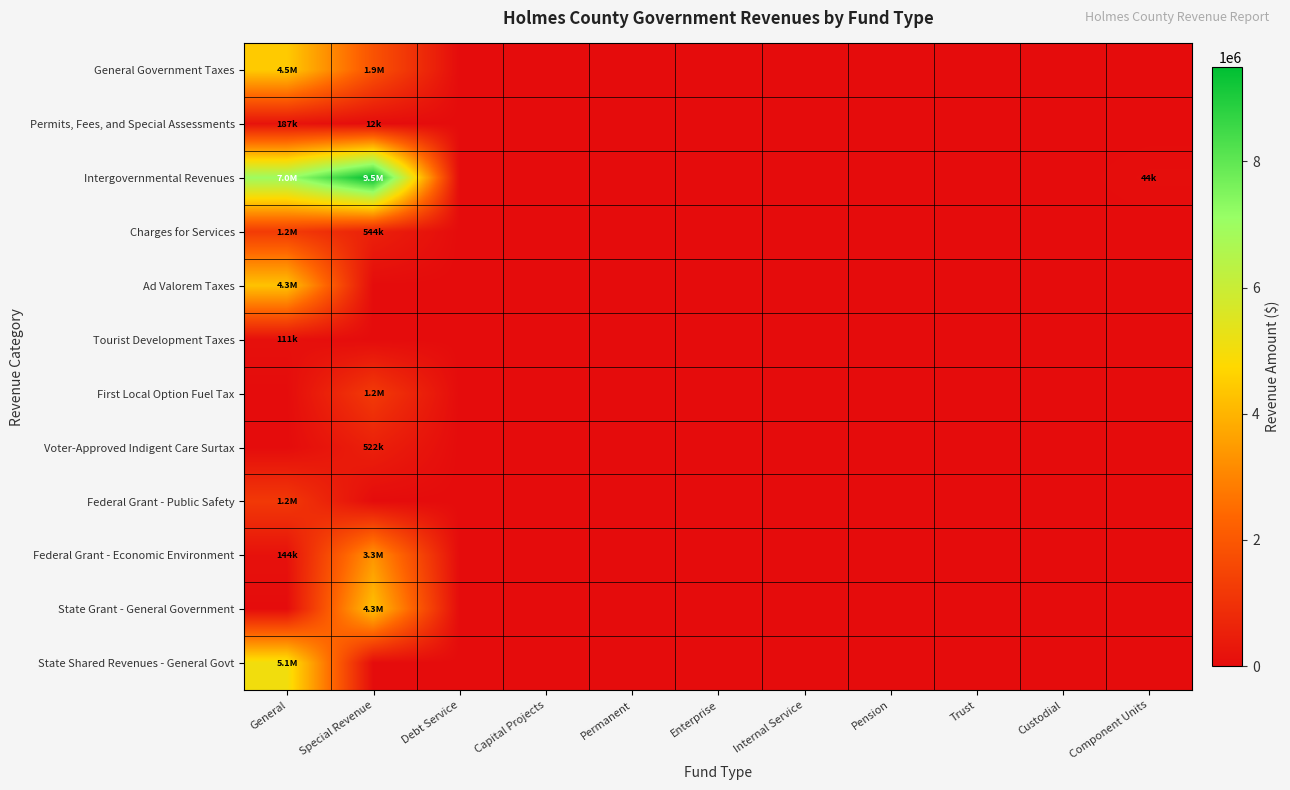

Between Capital Projects and Custodial, which is larger?

Capital Projects